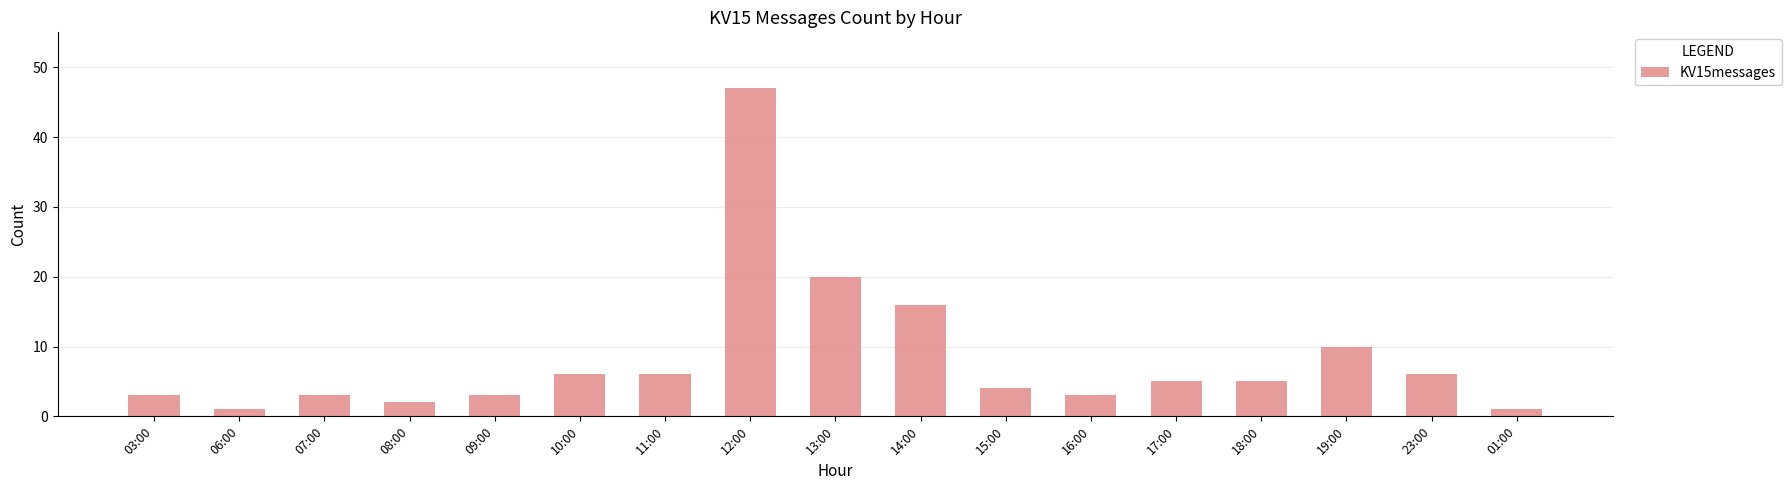

True or false: the data shows 20 at 13:00.

True